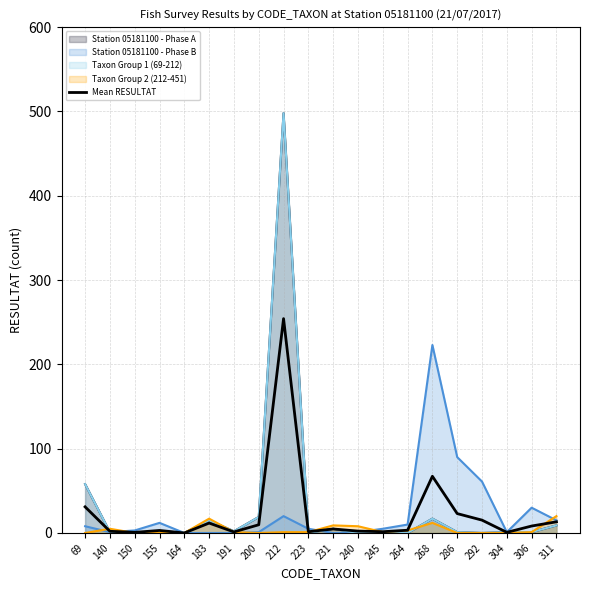

What value does the data have at 223?

1.5